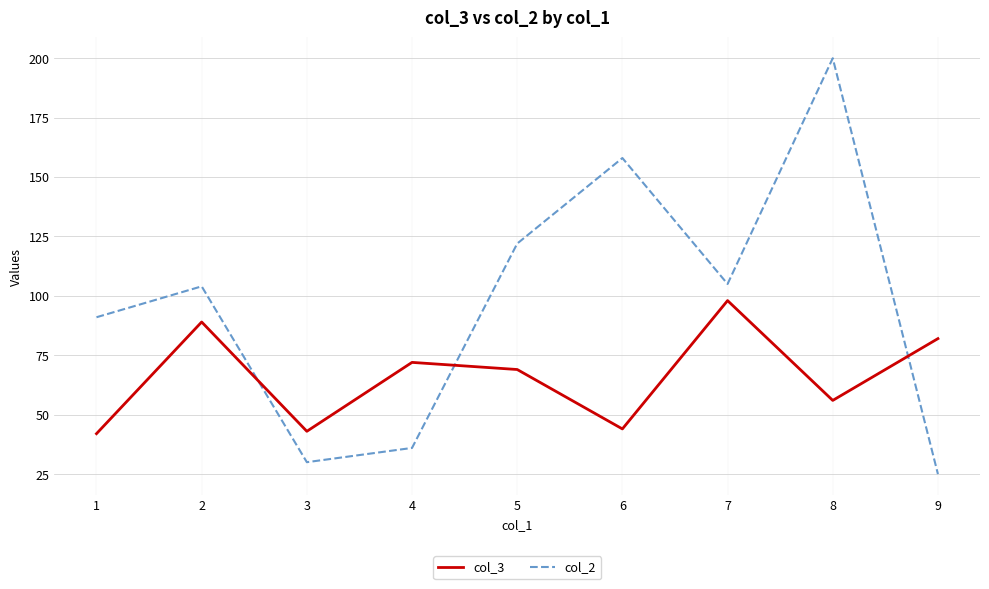

What is the highest value of the col_3 series?

98